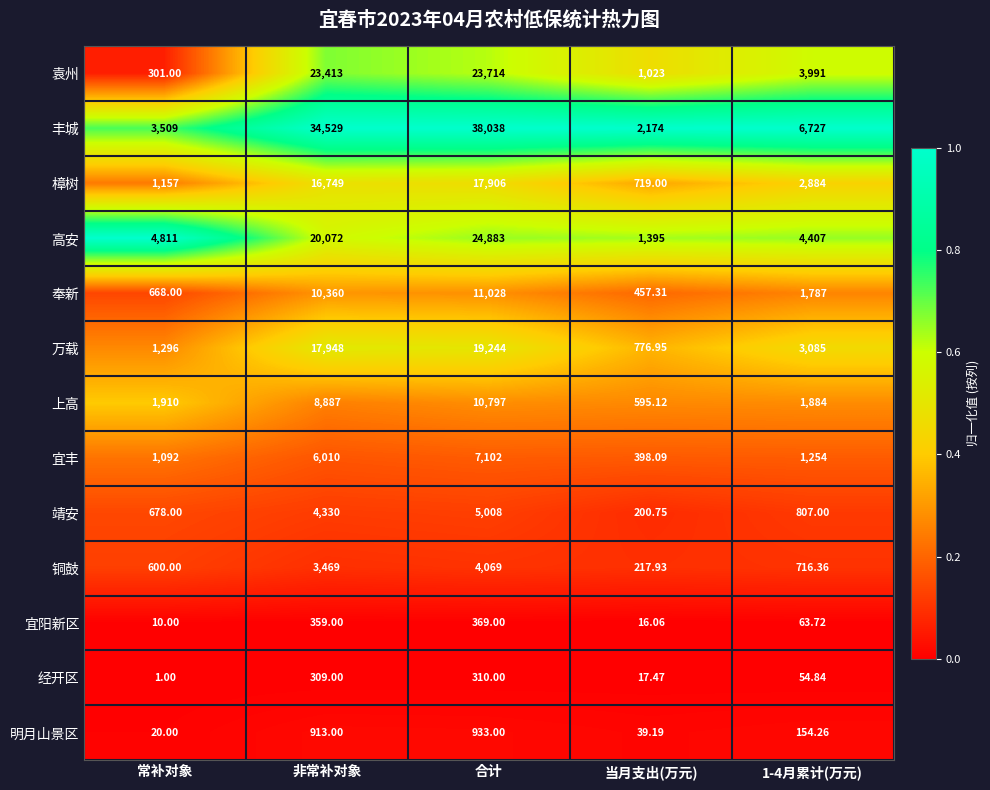

Which category has the highest value in the 铜鼓 series?

合计